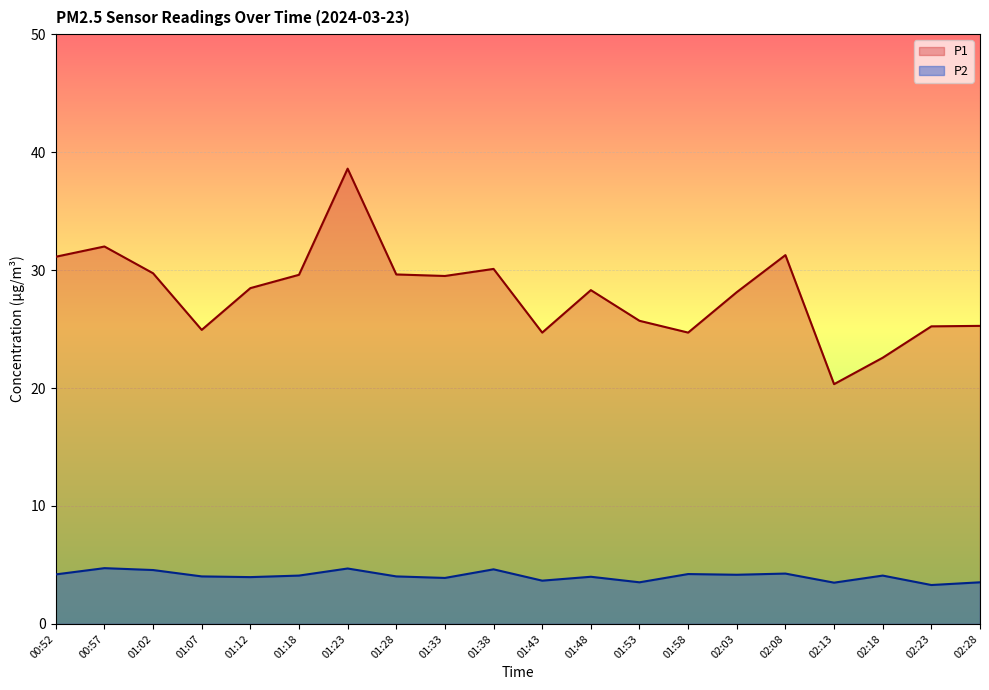

Which series changed the most between 01:23 and 01:58?

P1